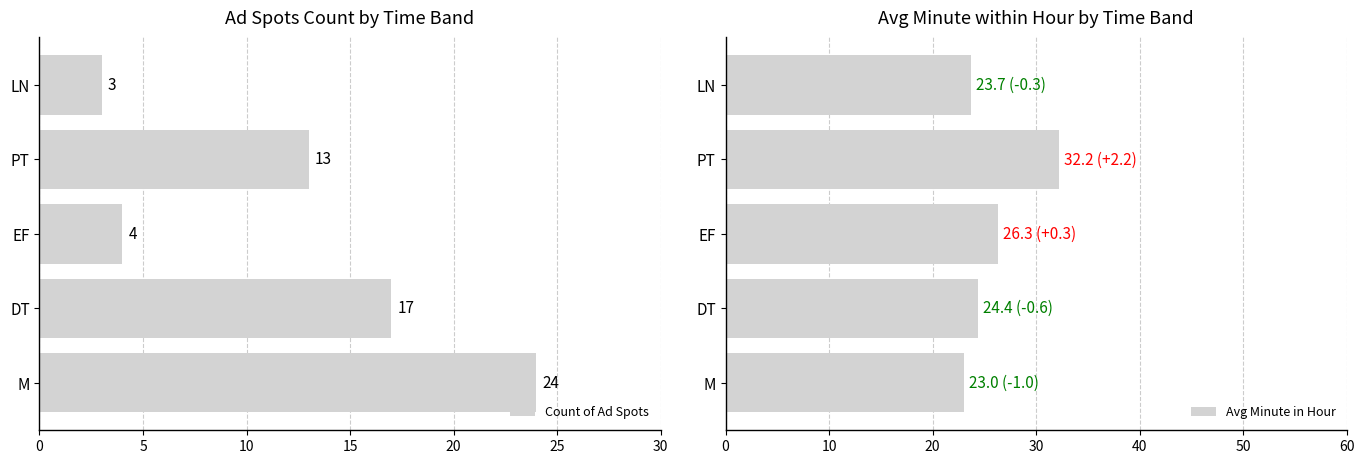

The value of Count of Ad Spots at M is 24. True or false?

True